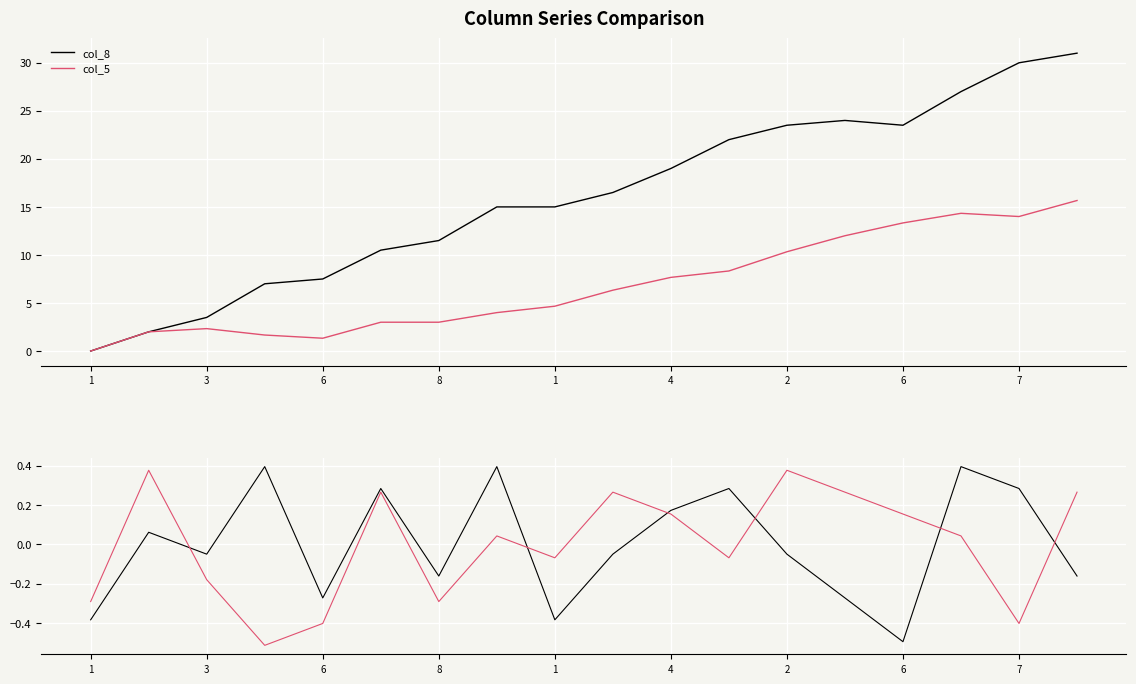

Where is the first local maximum for col_8?

3